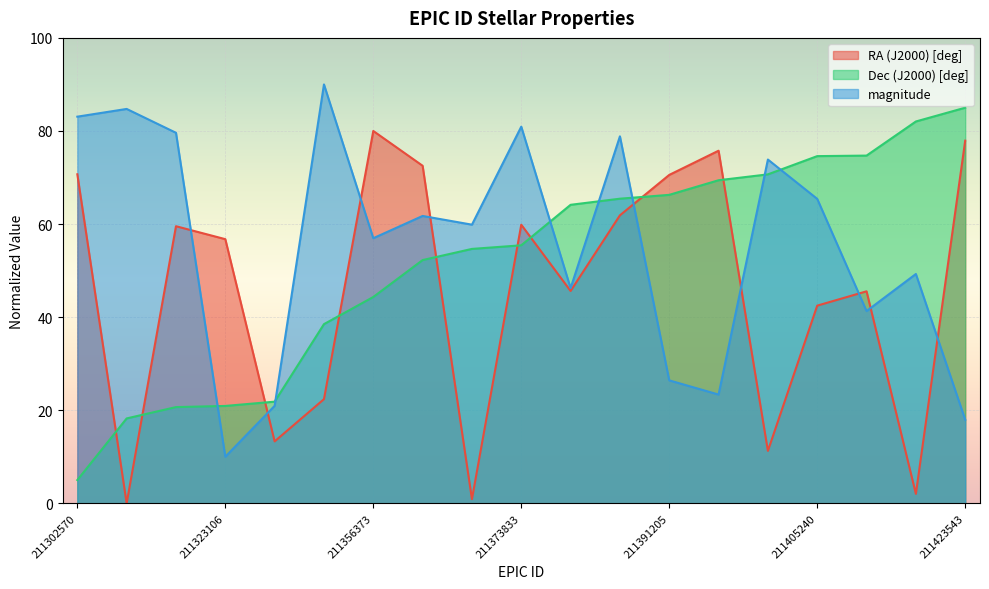

Rank the series by their average value, from lowest to highest.

RA (J2000) [deg], Dec (J2000) [deg], magnitude